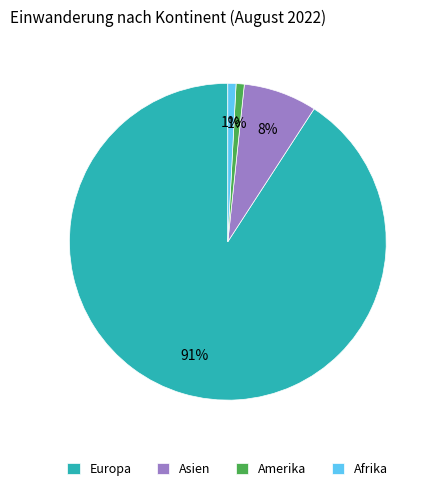

To the nearest percent, what percentage of the pie is Afrika?

1%